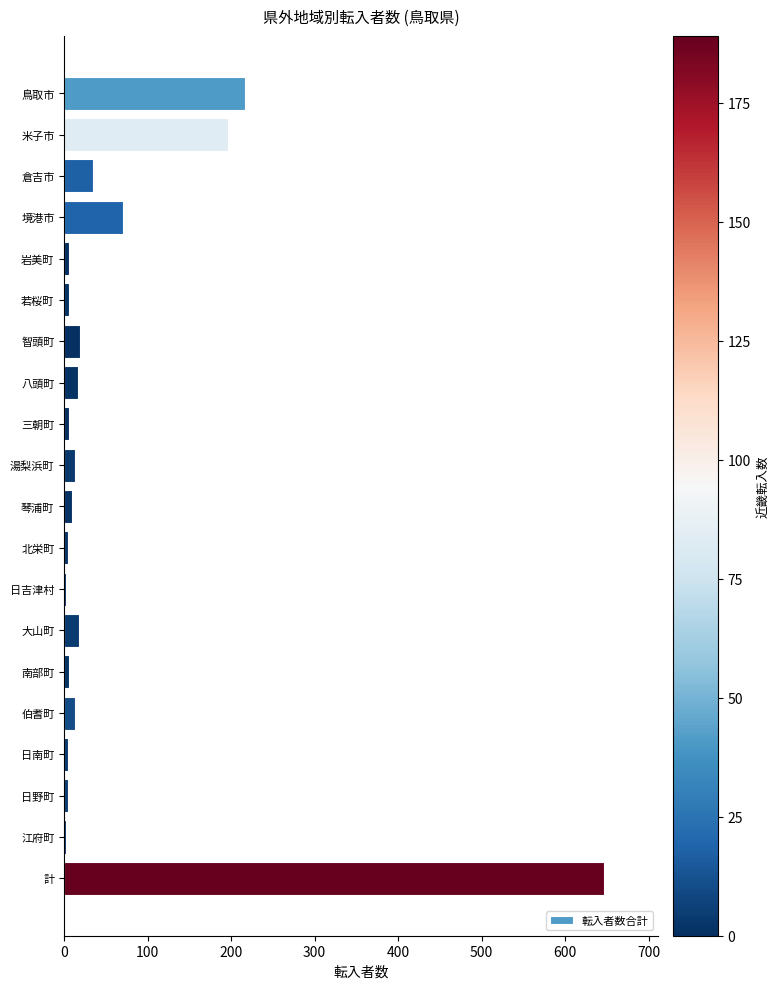

Are the bars horizontal?

Yes